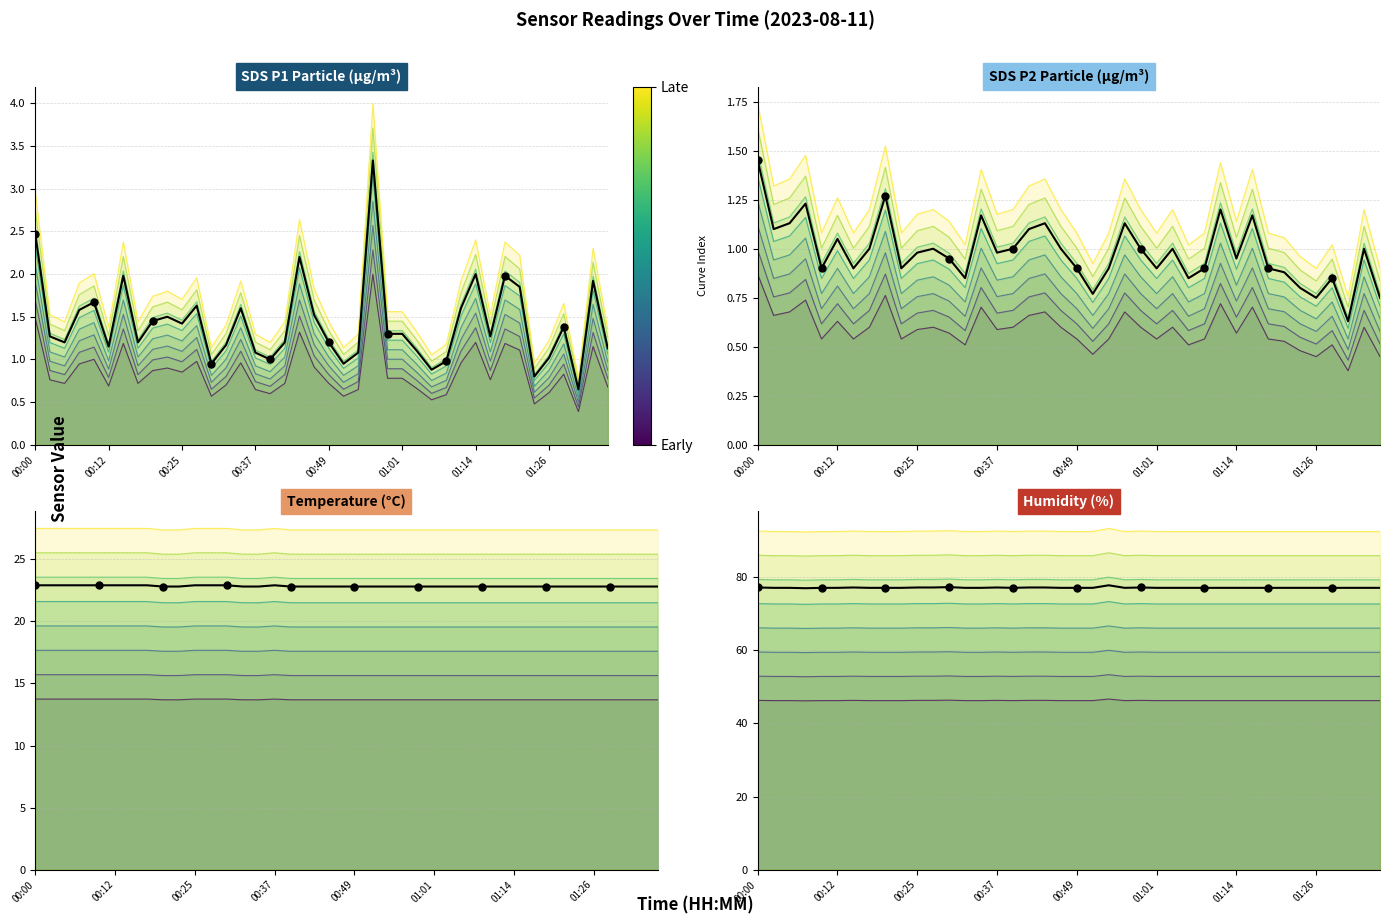

At how many categories does at least one series exceed 21?

40